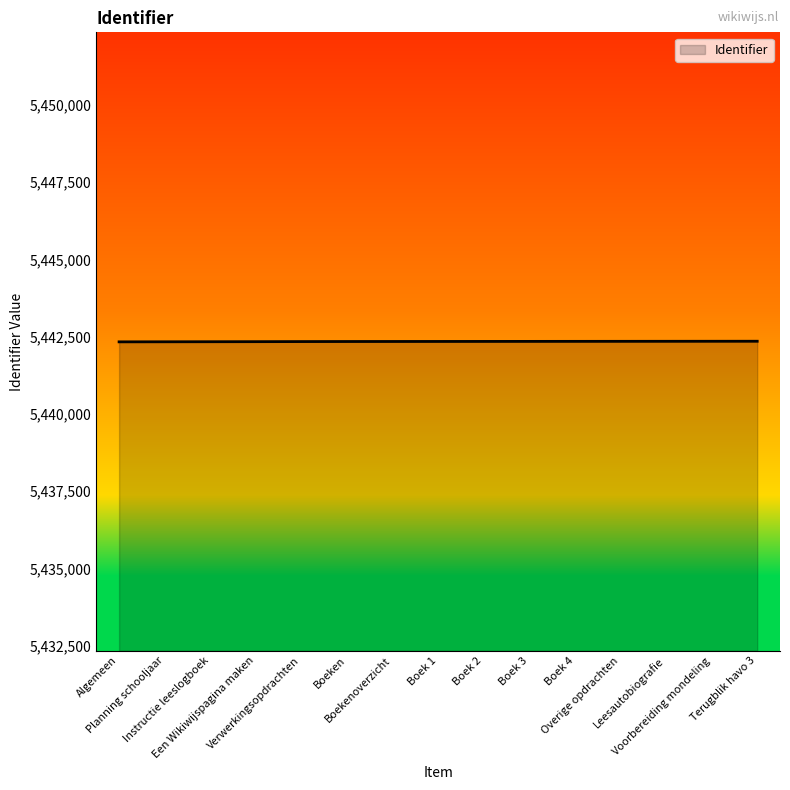

What is the minimum value shown in the chart?

5442332